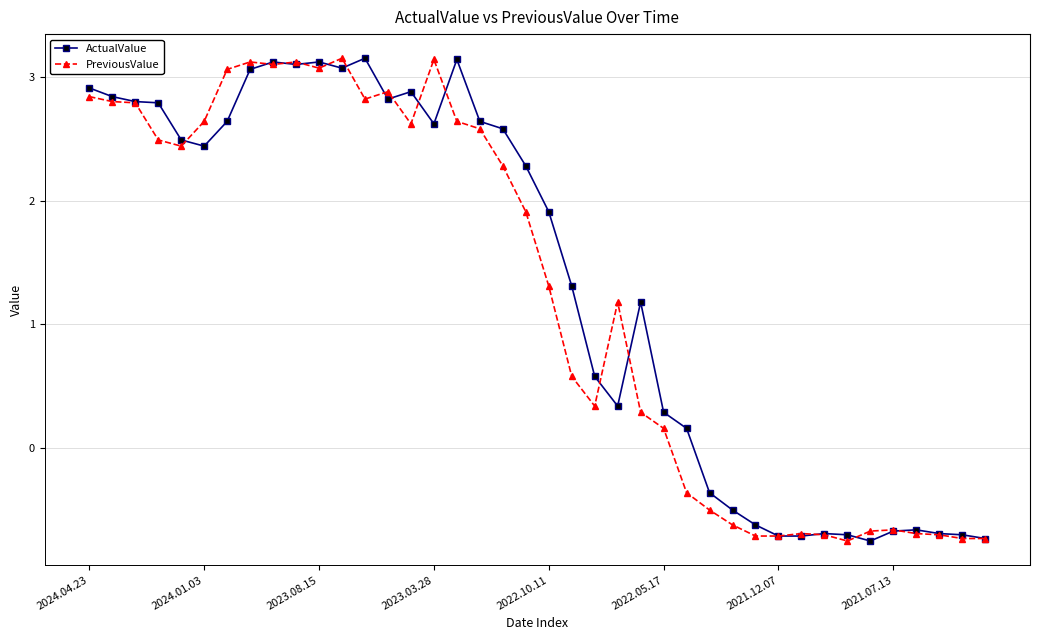

What is the value of the PreviousValue point at the 21st from the left?

1.3